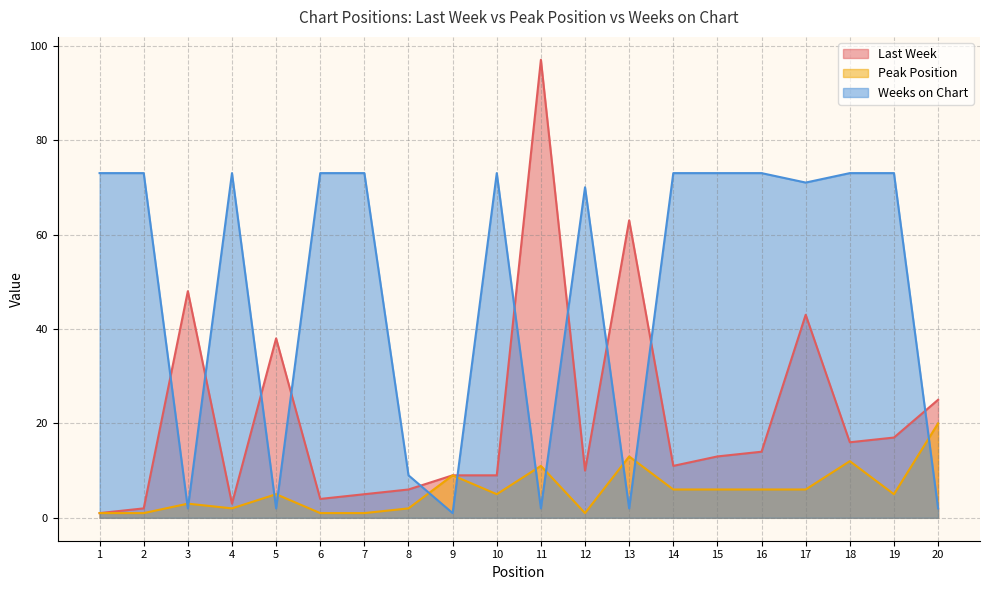

List the labels in order of Weeks on Chart value, largest first.

1, 2, 4, 6, 7, 10, 14, 15, 16, 18, 19, 17, 12, 8, 3, 5, 11, 13, 20, 9